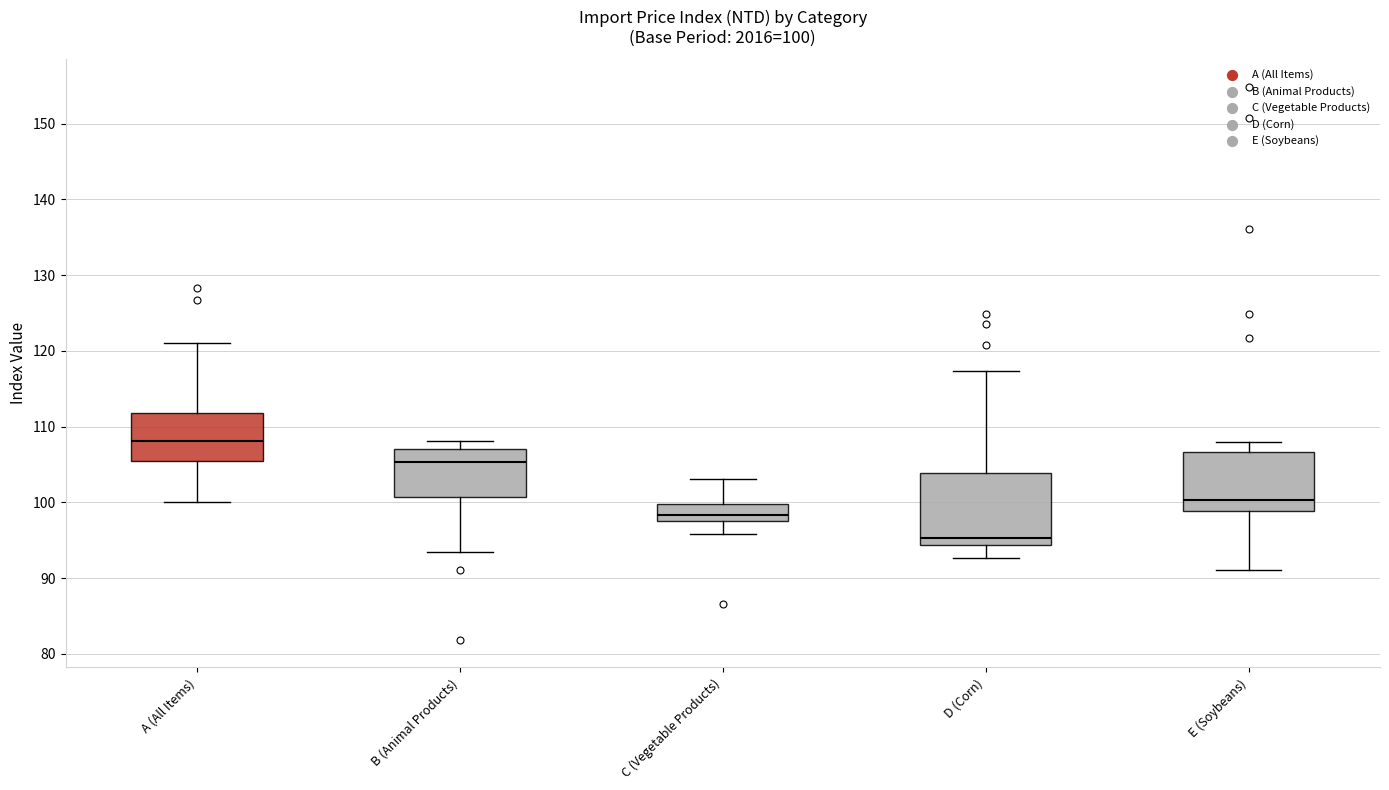

Comparing the boxes themselves (not the whiskers), which one is the tallest?

D (Corn)